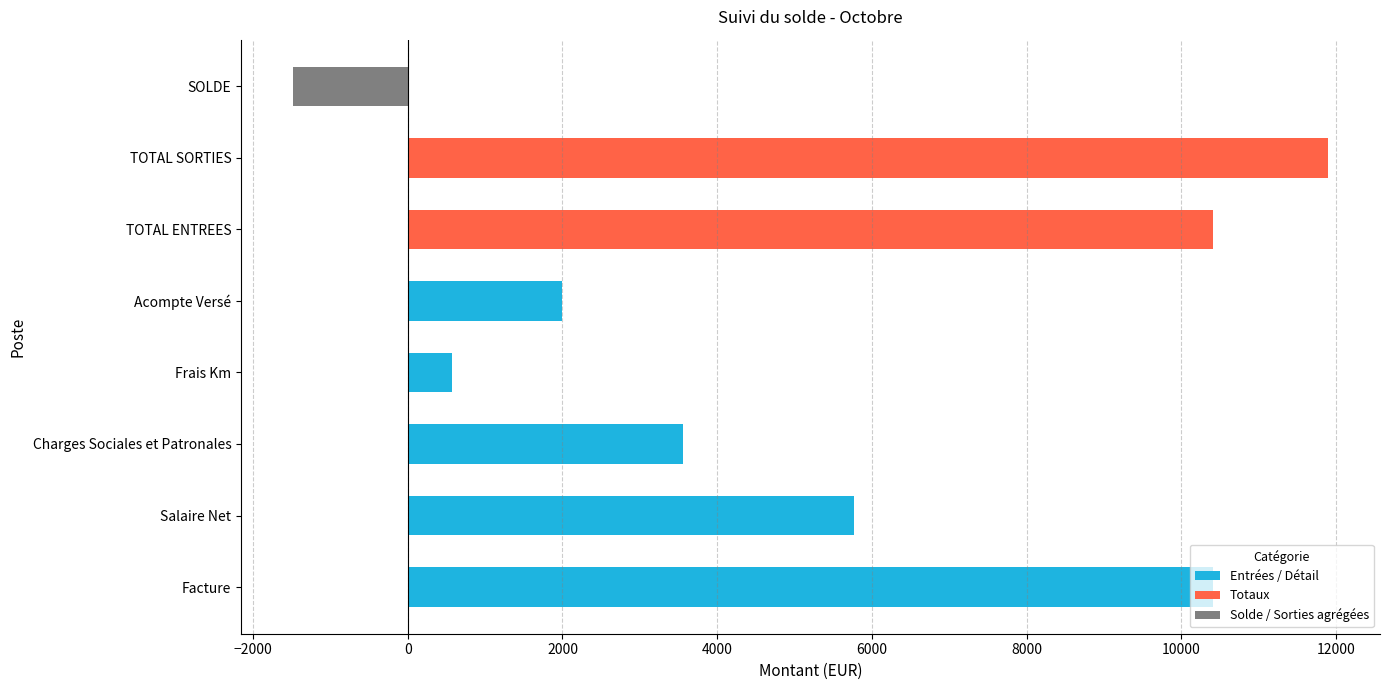

What is the change in value from Facture to Charges Sociales et Patronales?

-6852.8